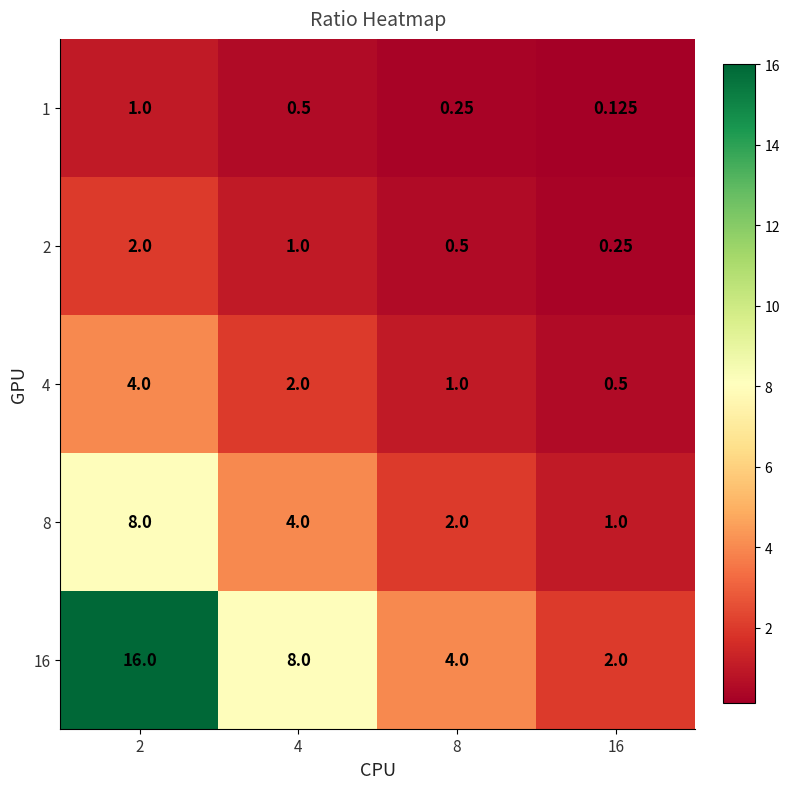

At which category is the sum across all series the highest?

2